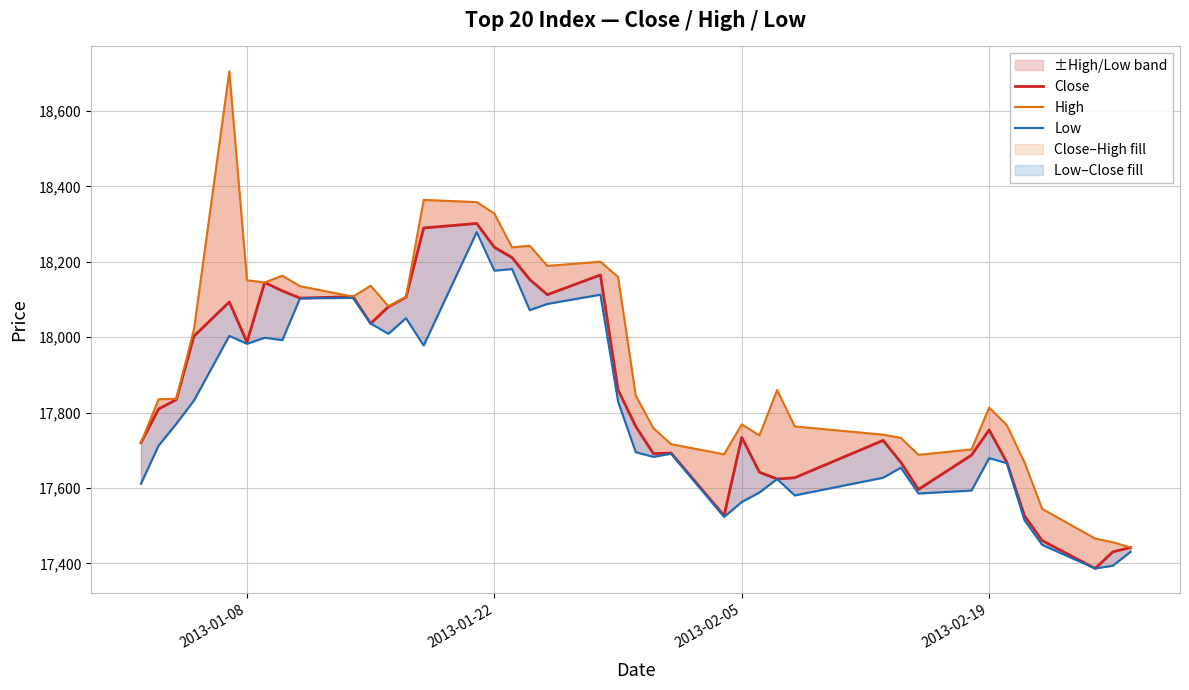

How many values in the Close series exceed 17809?

20